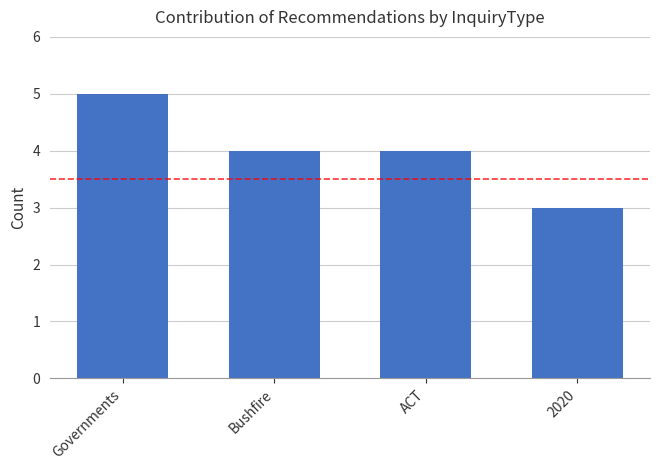

True or false: the data shows 4 at ACT.

True